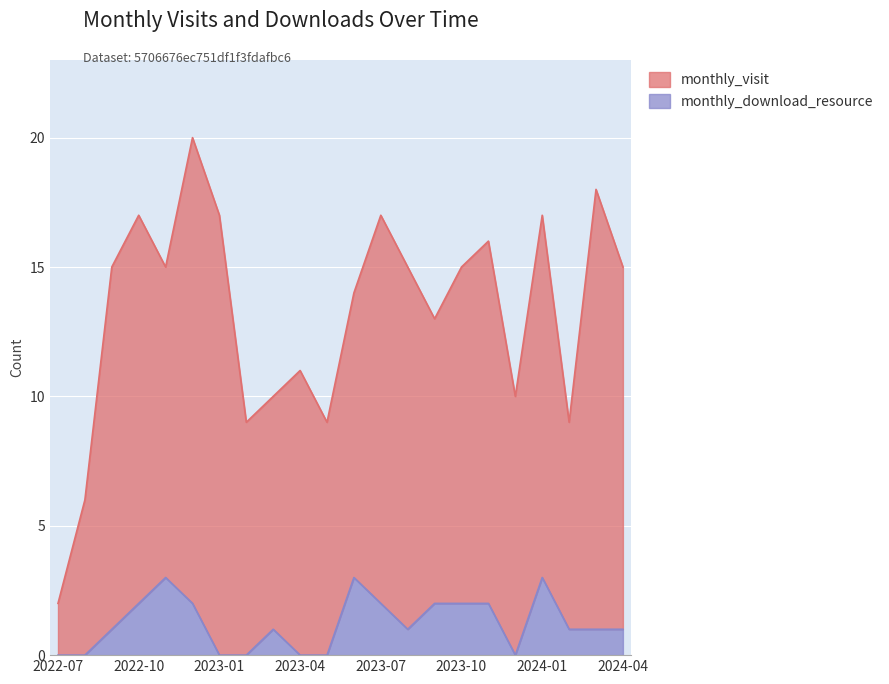

What is the maximum value for monthly_download_resource?

3